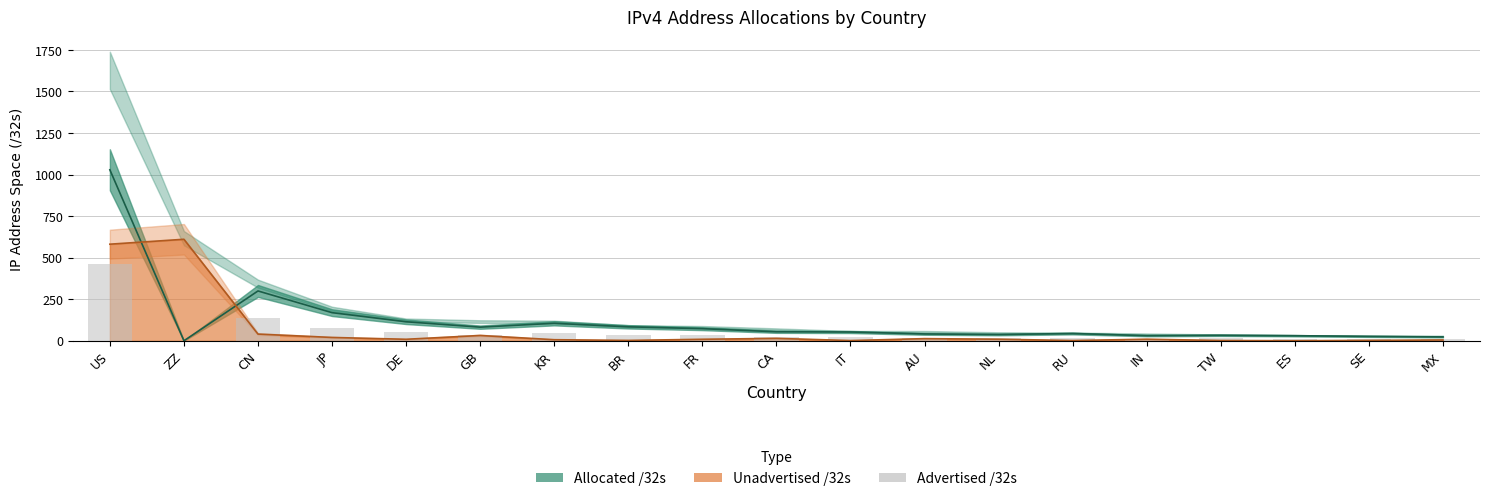

Does the chart contain stacked bars?

No